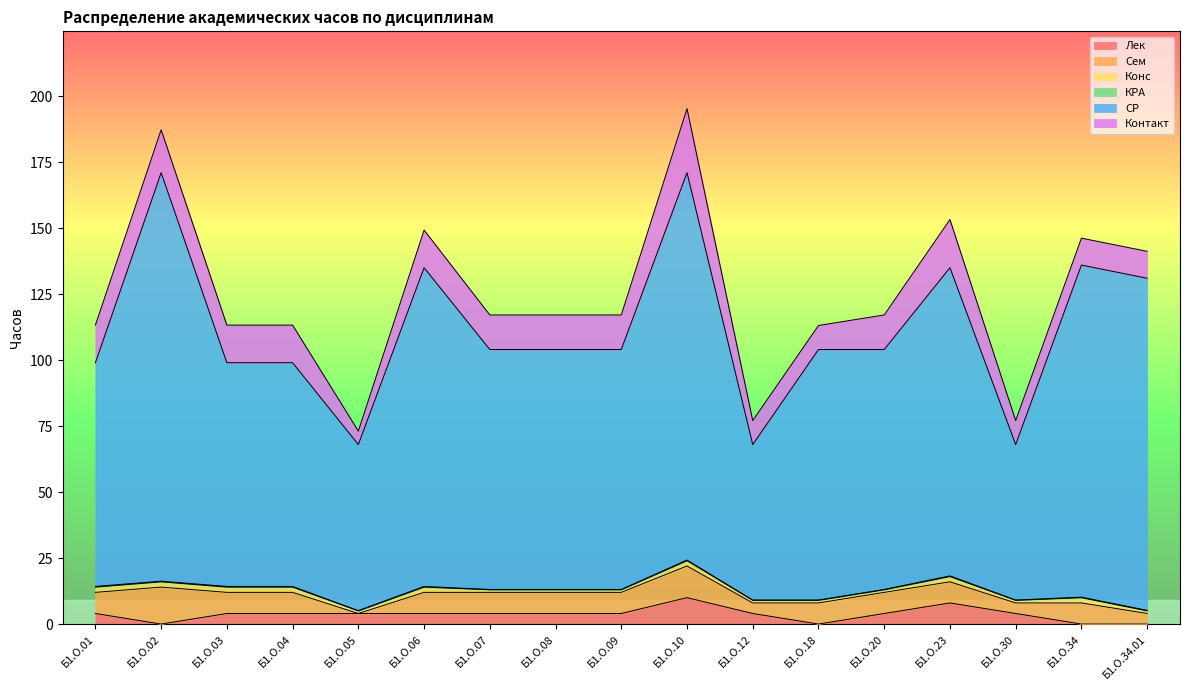

Count the КРА values in the range 0 to 1.

17